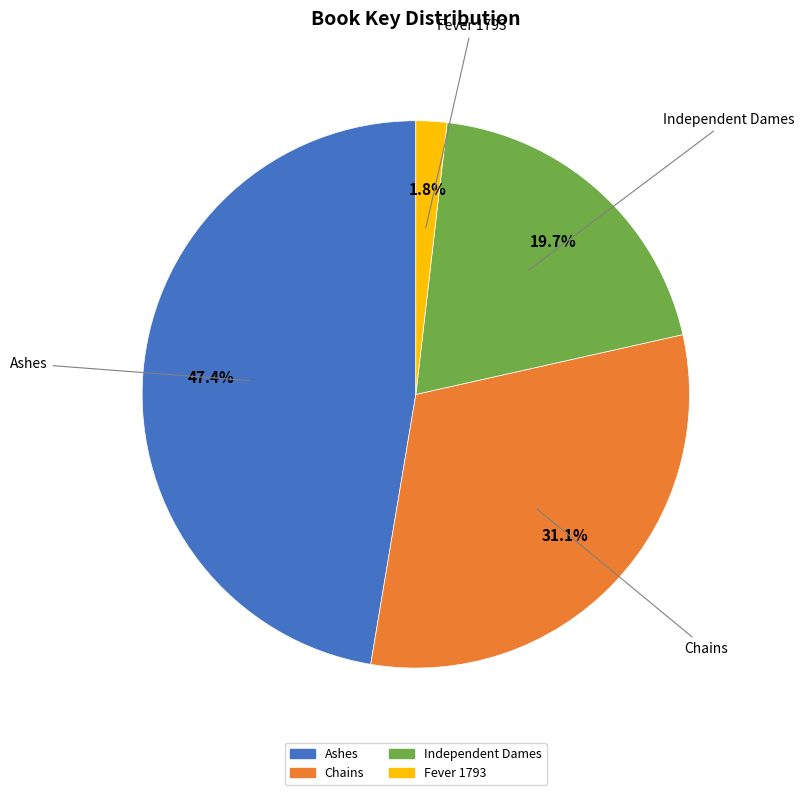

The Ashes slice represents 47% of the pie. True or false?

True